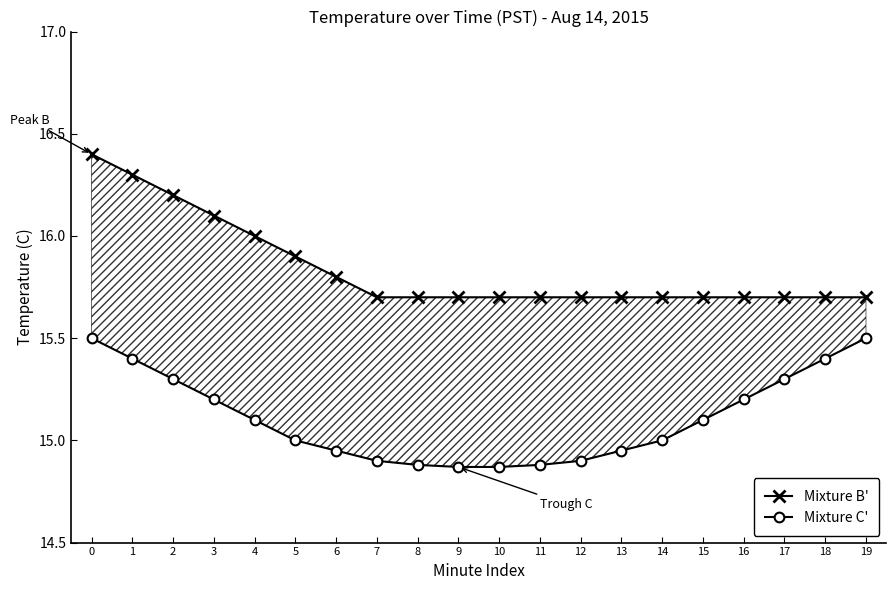

Rank the series at 15 from highest to lowest value.

Mixture B', Mixture C'